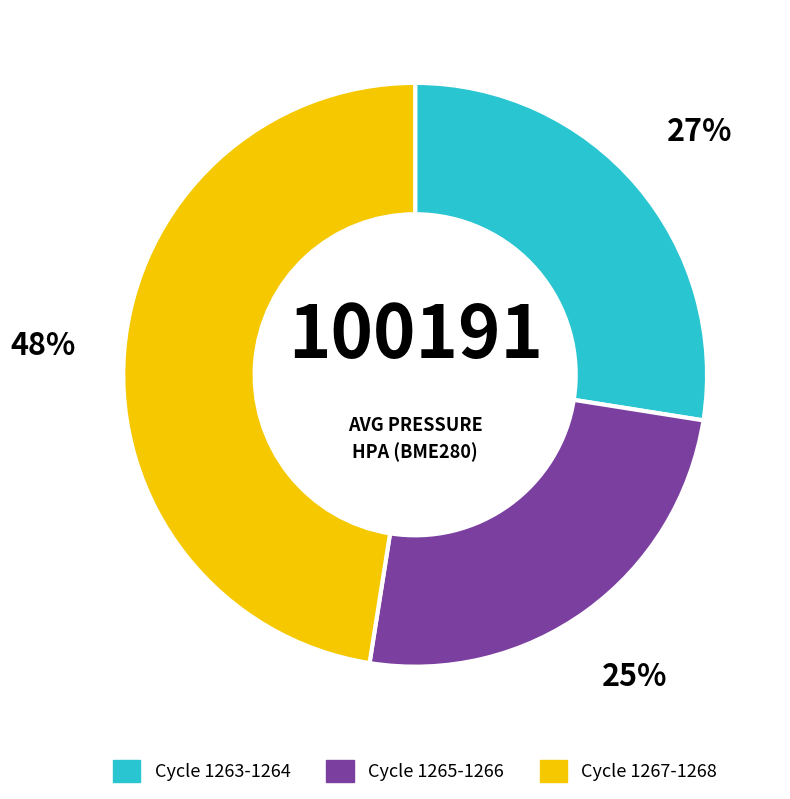

Is there any slice that represents more than half of the pie?

No